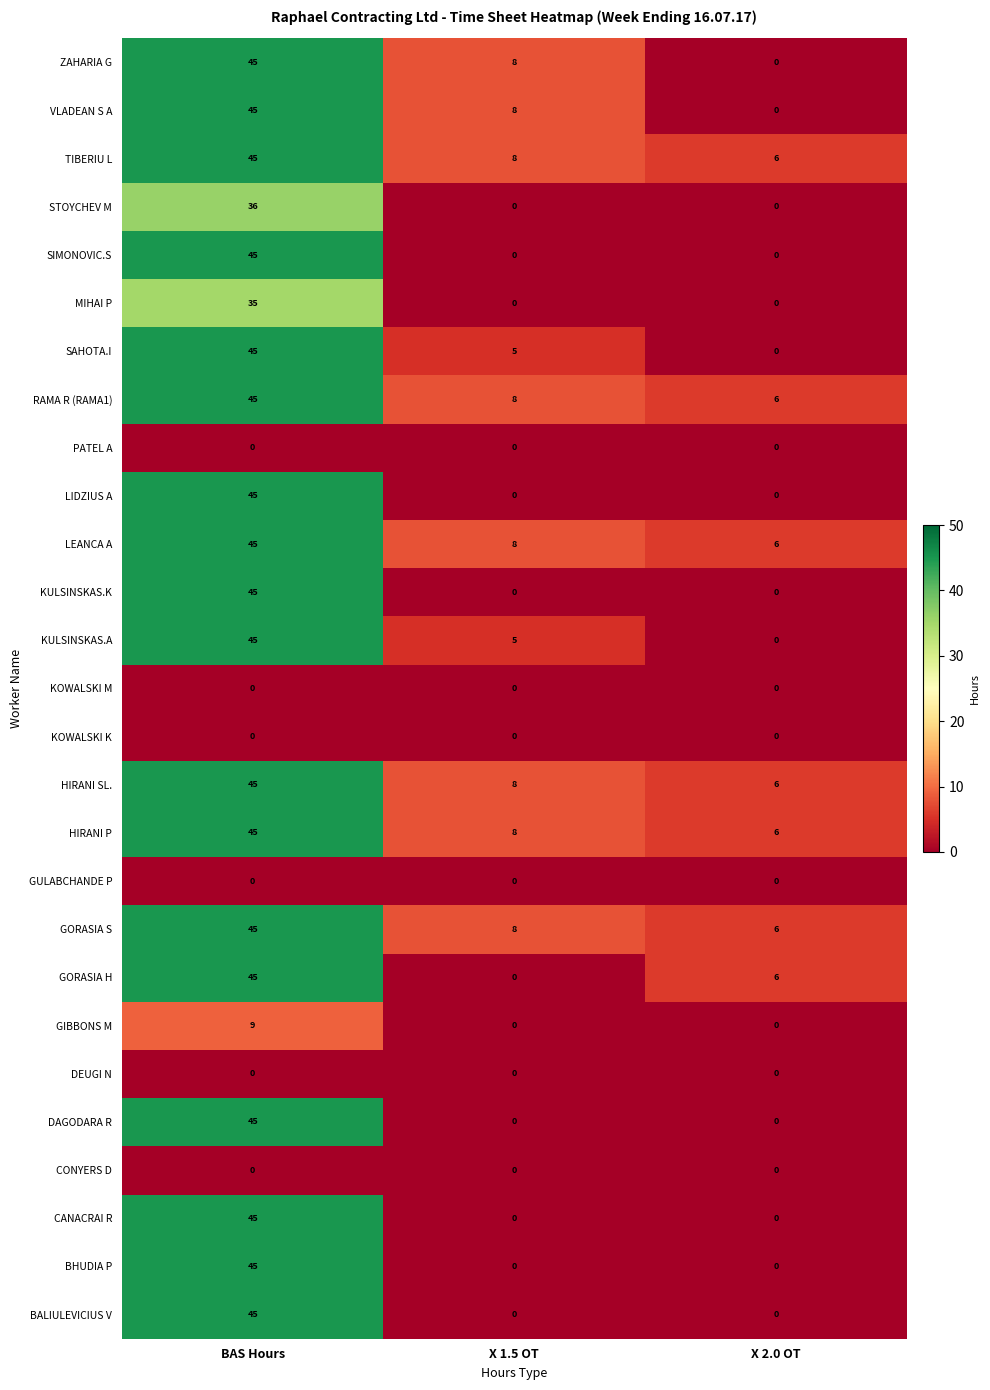

At which label does GORASIA S first exceed 8?

BAS Hours